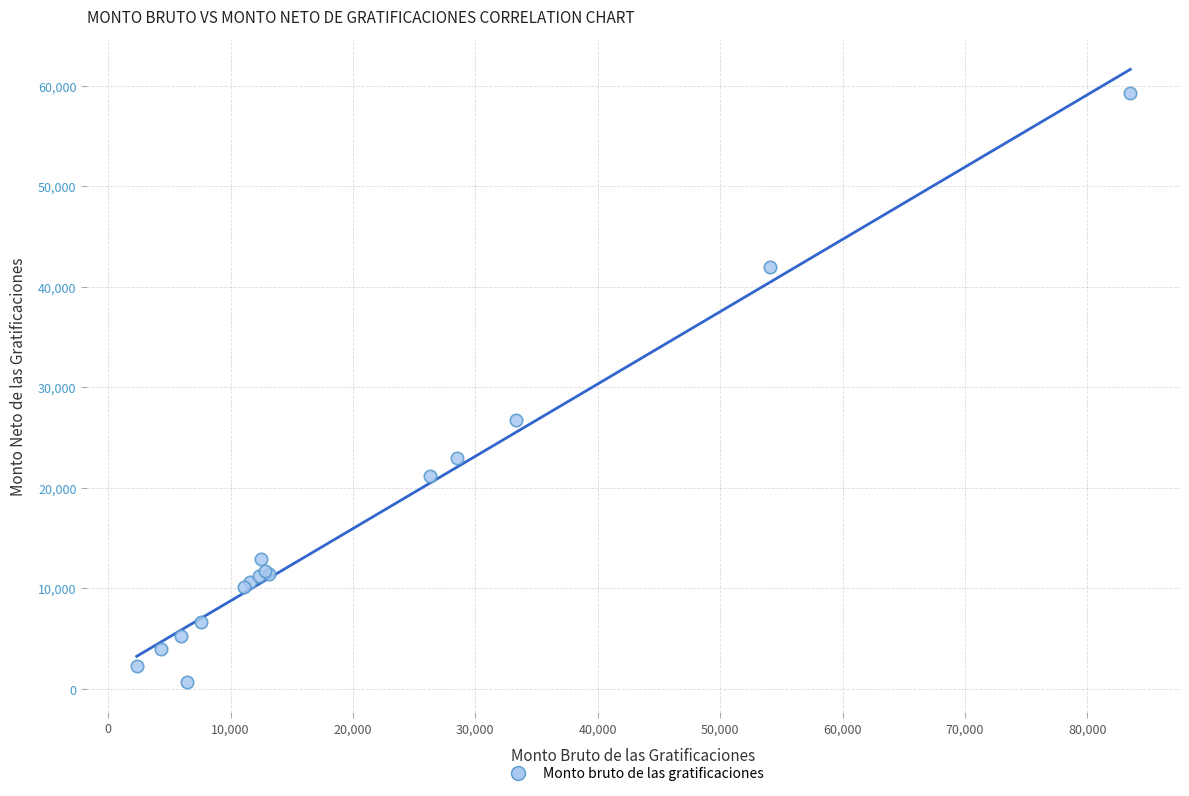

What Y value in the scatter plot is closest to 29984?

26740.0